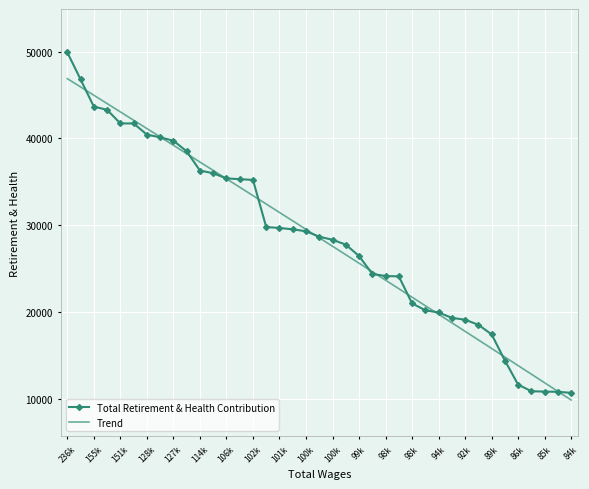

What is the change in value from 114k to 98k?

-15302